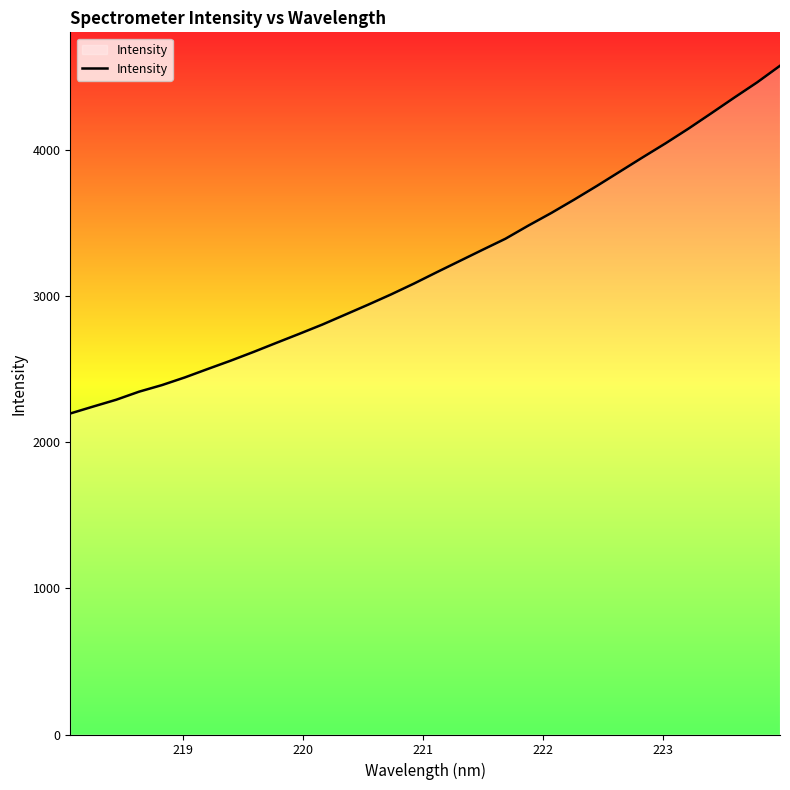

What is the greatest value displayed?

4579.2